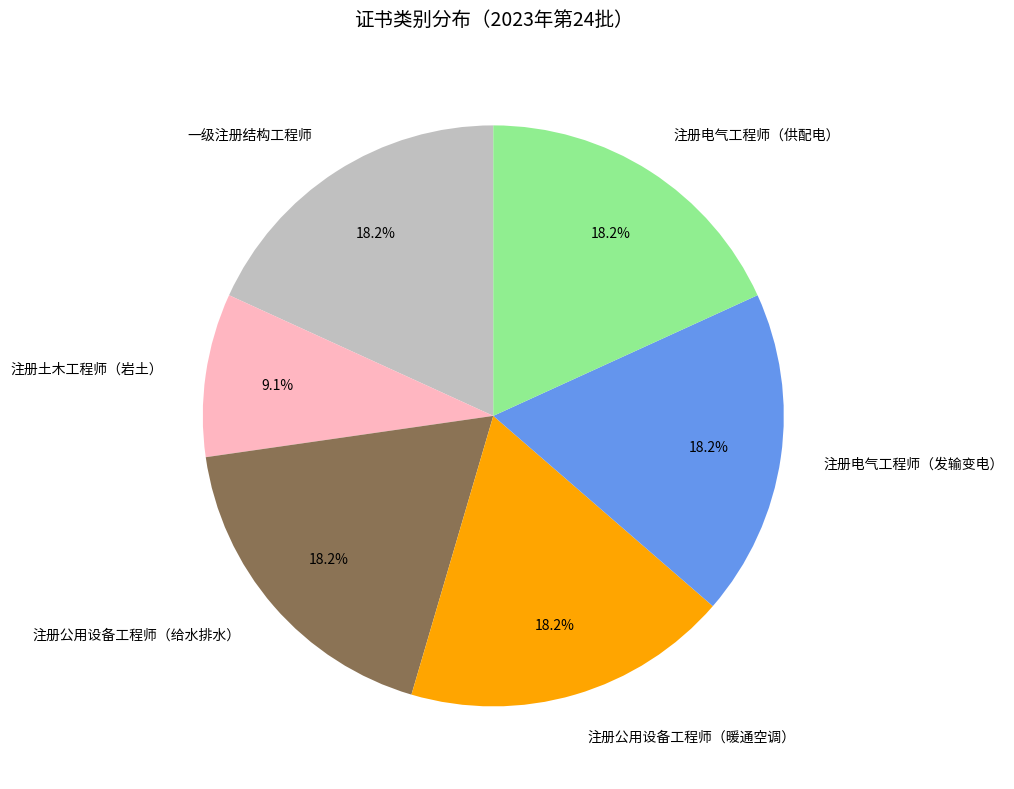

What portion of the pie excludes 注册电气工程师（发输变电）?

81.8%